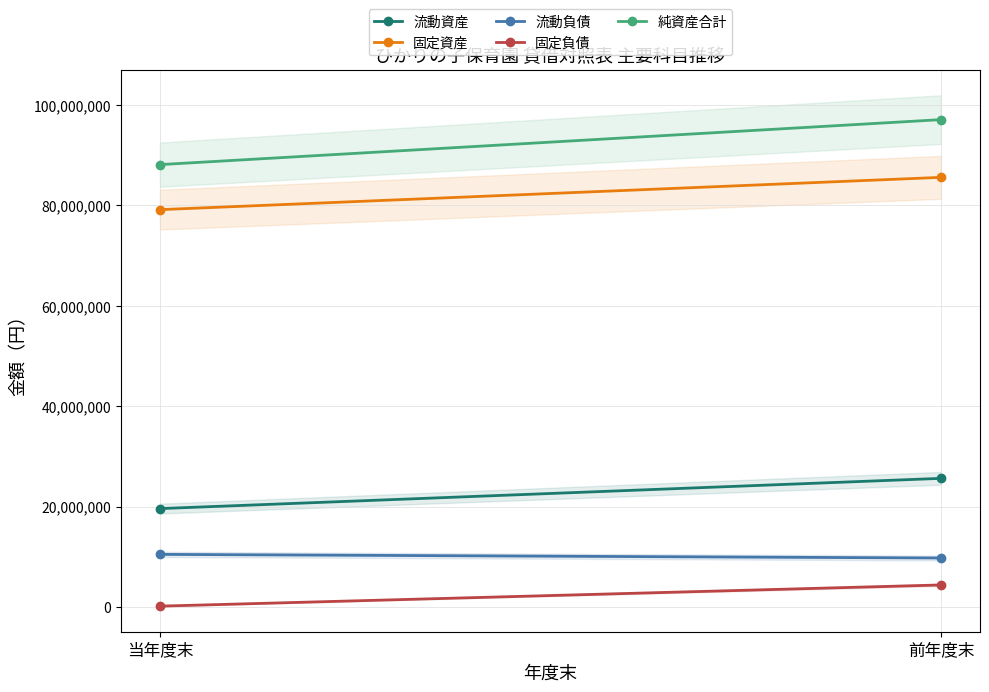

Is the value of 固定資産 at 前年度末 greater than the value of 固定負債 at 当年度末?

Yes